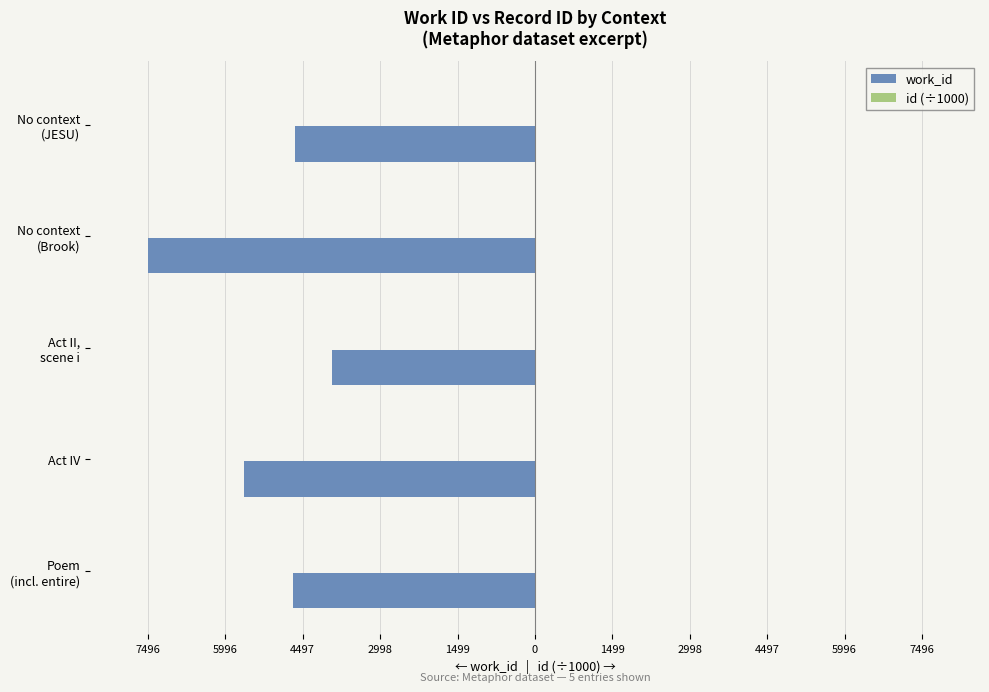

How many bars are there in each group?

2